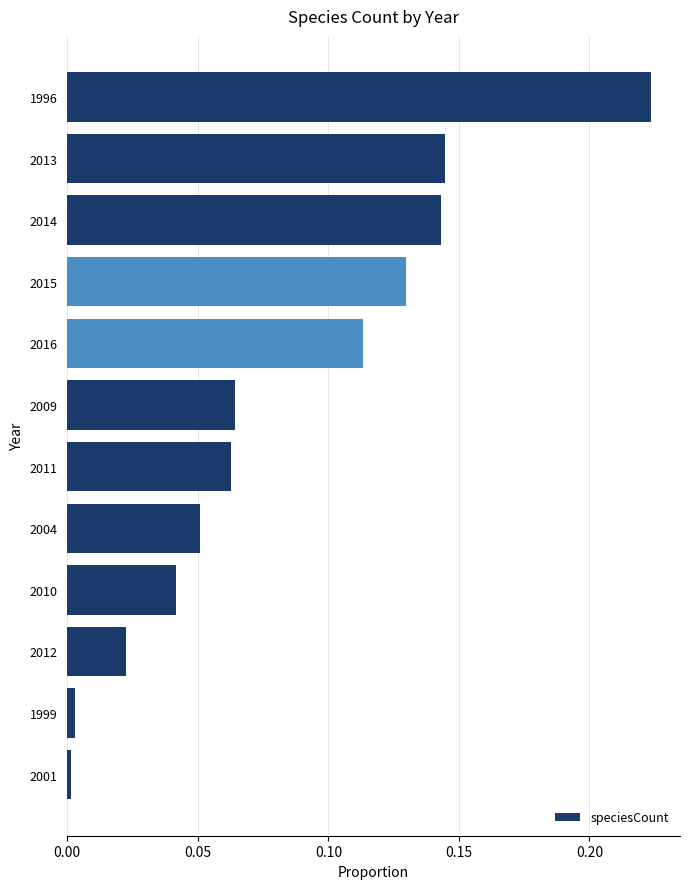

True or false: the data shows 0.0 at 1999.

True